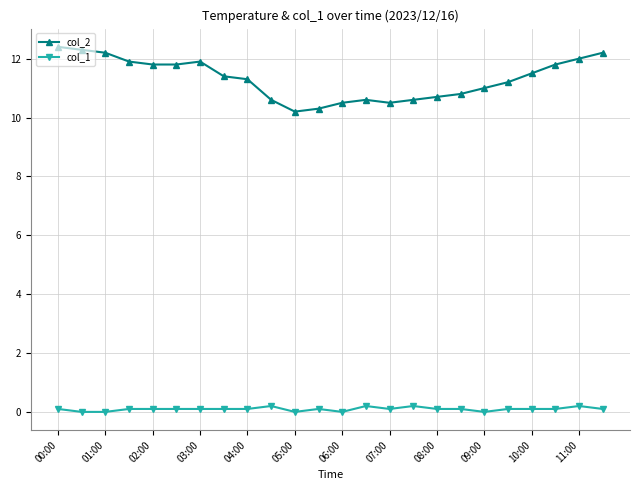

True or false: col_1 and col_2 cross at least once.

False